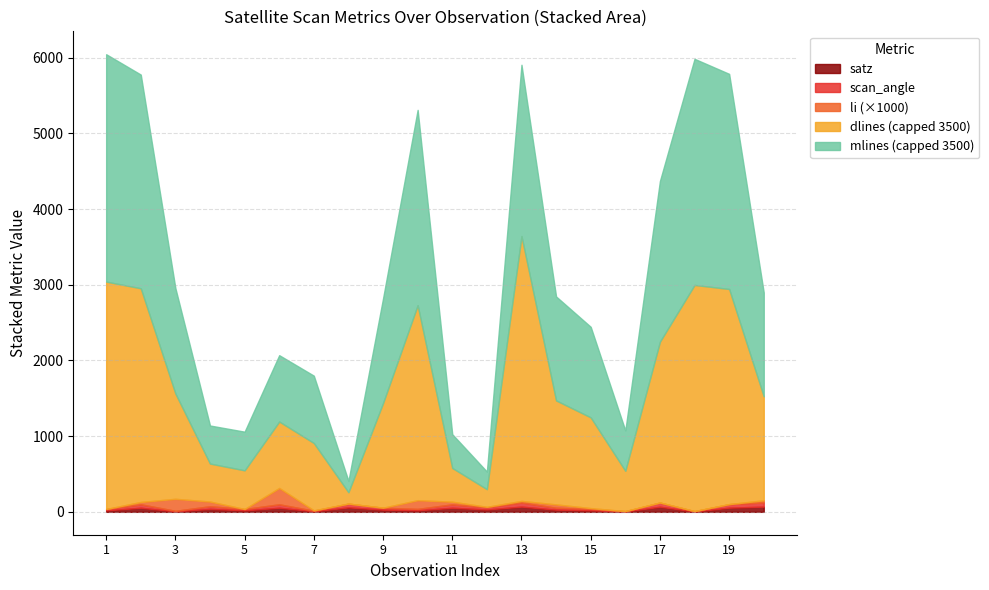

True or false: scan_angle and mlines cross at least once.

False